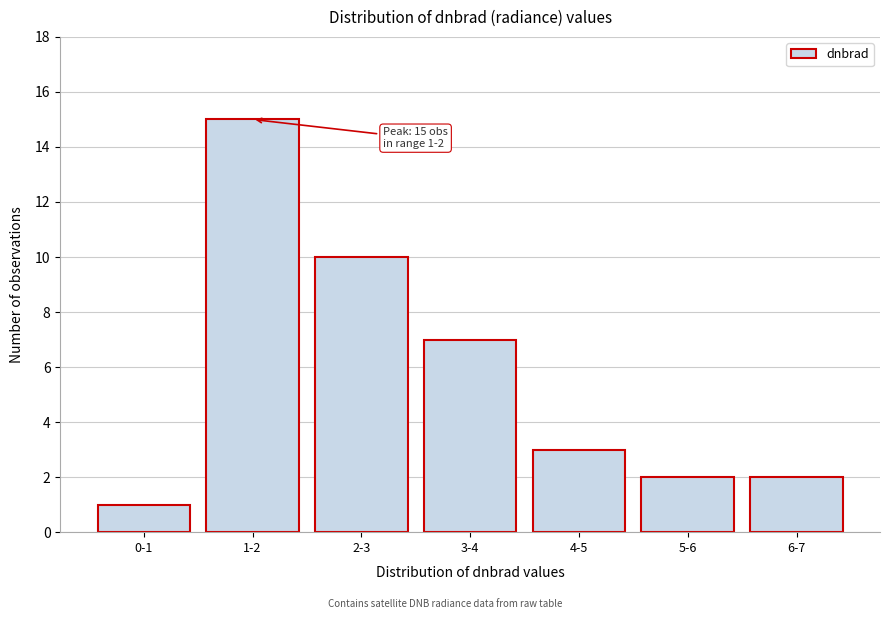

Reading left to right, list all the values displayed in this chart.

1	15	10	7	3	2	2